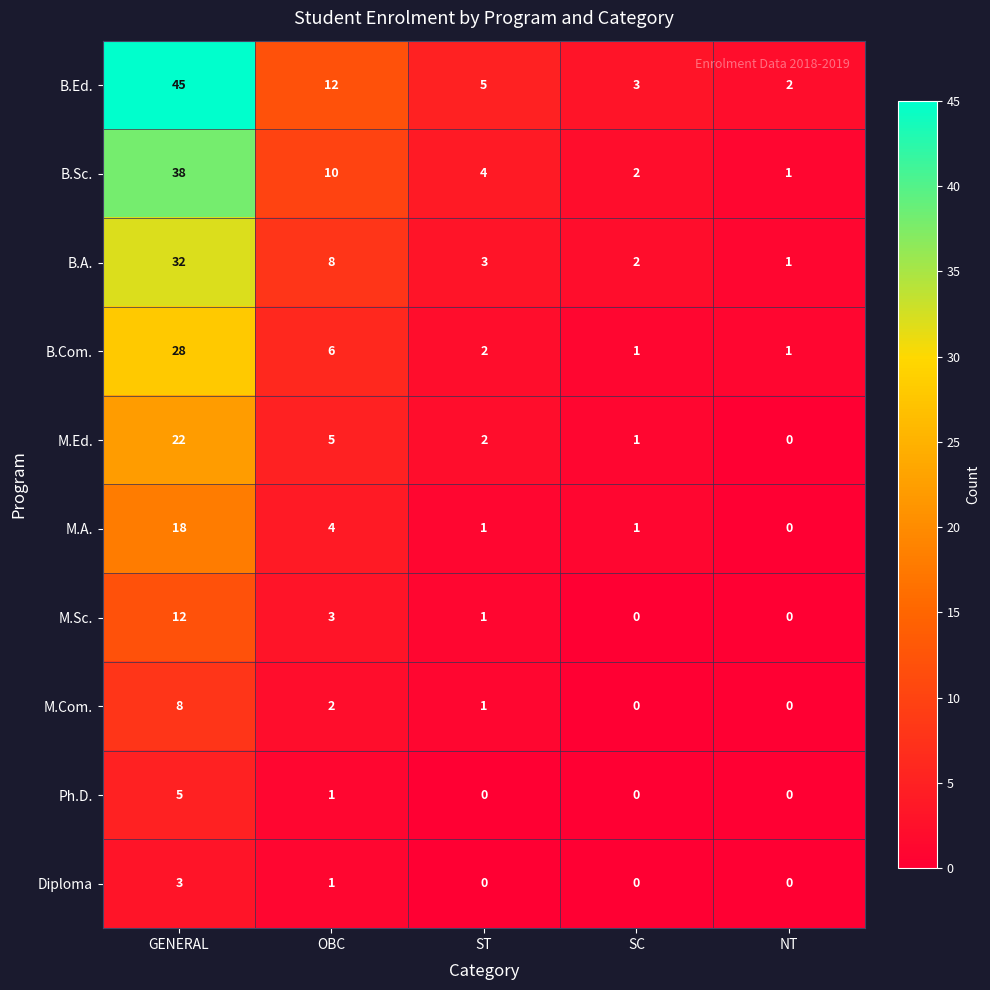

What is the total value across all series at SC?

10